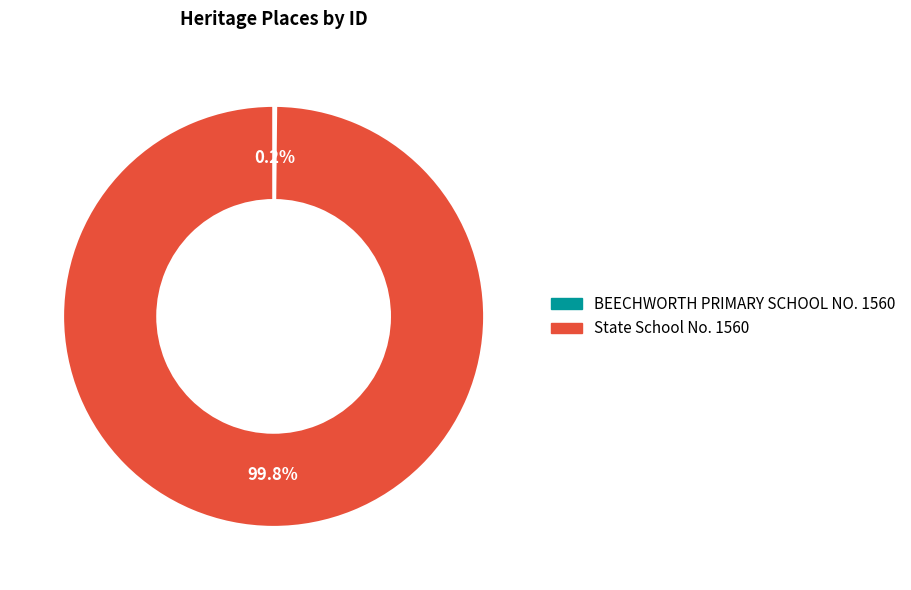

Does State School No. 1560 account for over 50% of the chart?

Yes